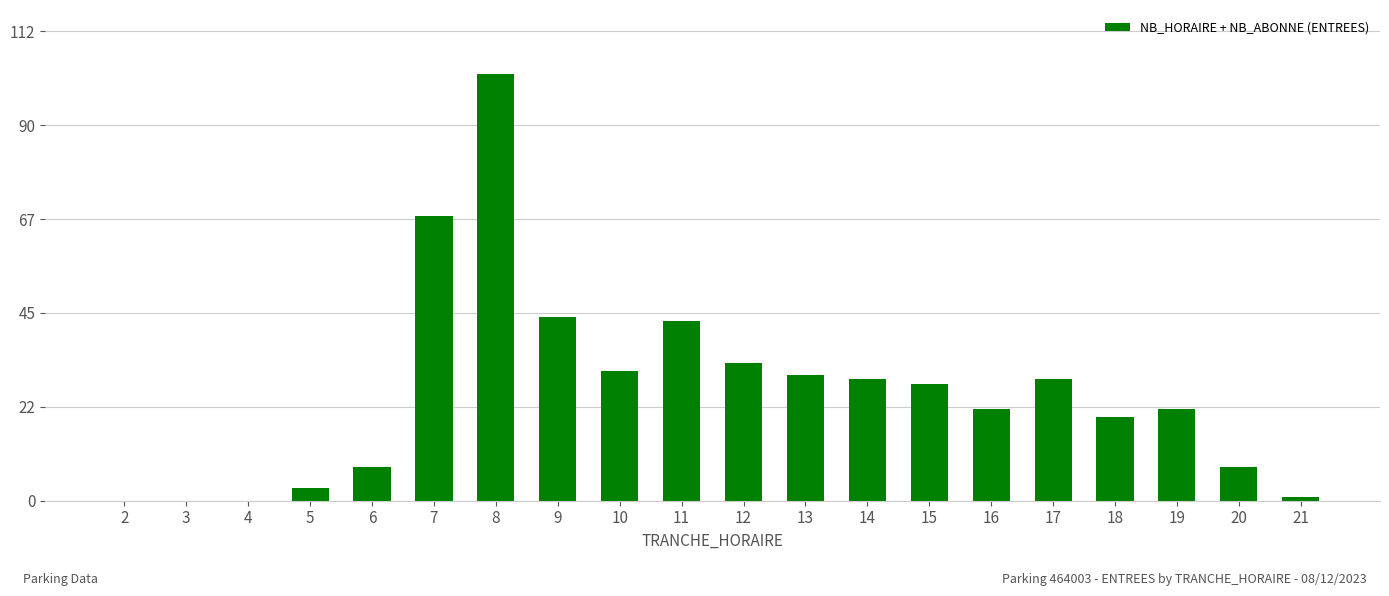

What is the maximum value shown in the chart?

102